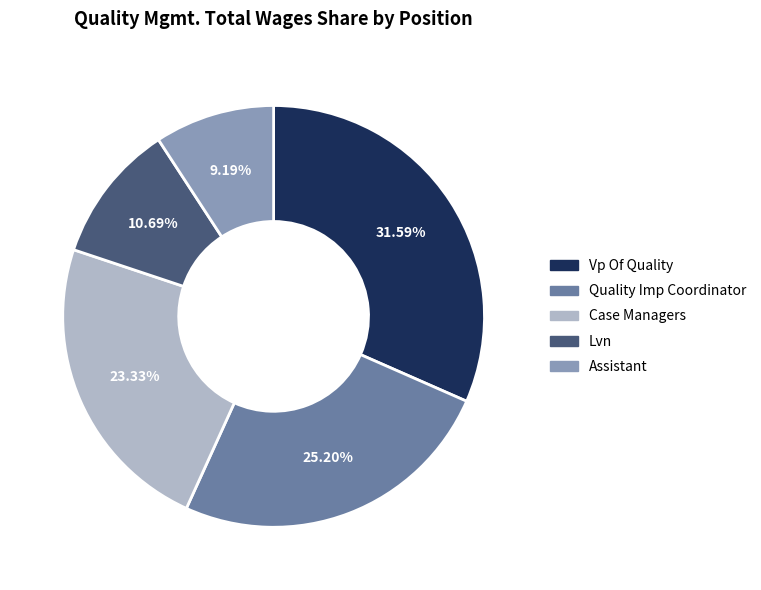

Between Lvn and Vp Of Quality, which is larger?

Vp Of Quality